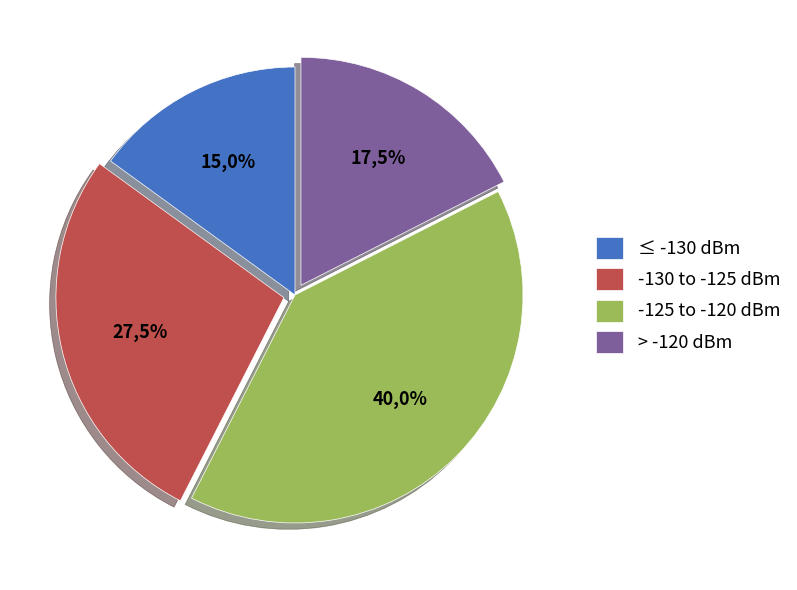

True or false: 1 accounts for 44% of the total.

False